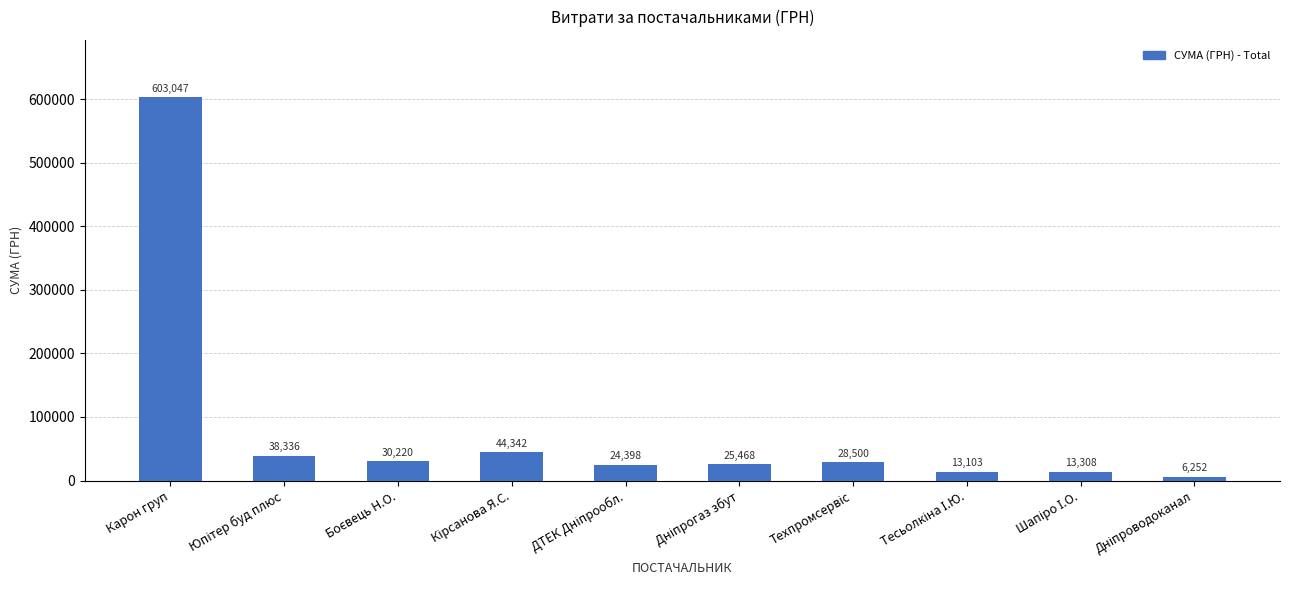

What is the value of the 9th bar from the left?

13308.3